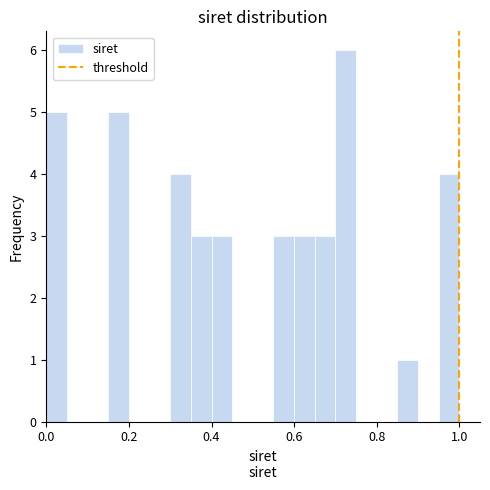

Around what value on the x-axis is the tallest bar? Give the approximate position of its centre, as read against the axis.

0.72